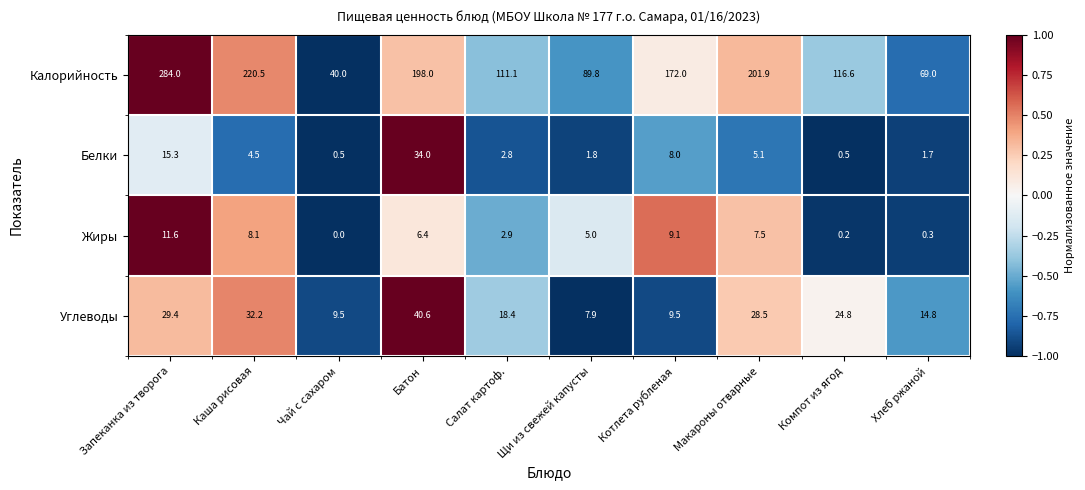

What is the maximum value for Калорийность?

284.0